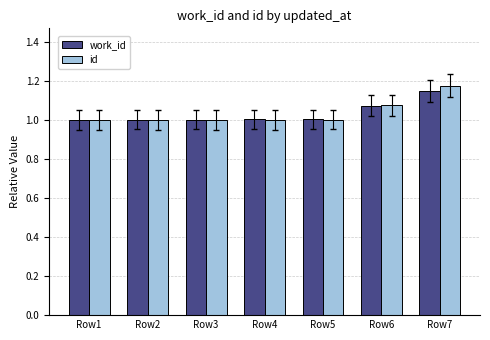

At which category is the sum across all series the highest?

Row7